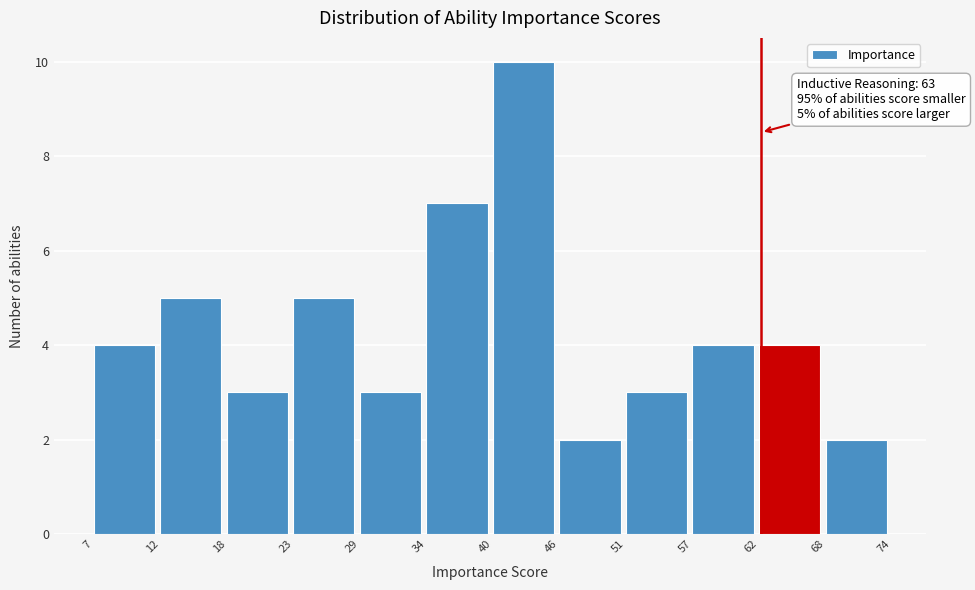

Reading left to right, list all the values displayed in this chart.

7=4	12=5	18=3	23=5	29=3	34=7	40=10	46=2	51=3	57=4	62=4	68=2